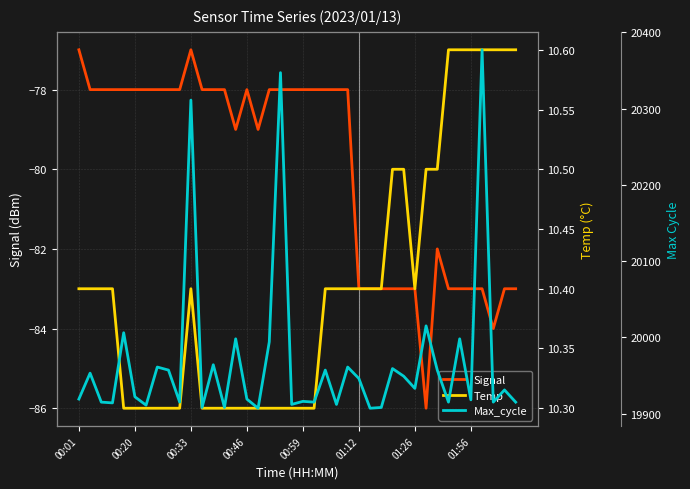

At which category is the sum across all series the highest?

36